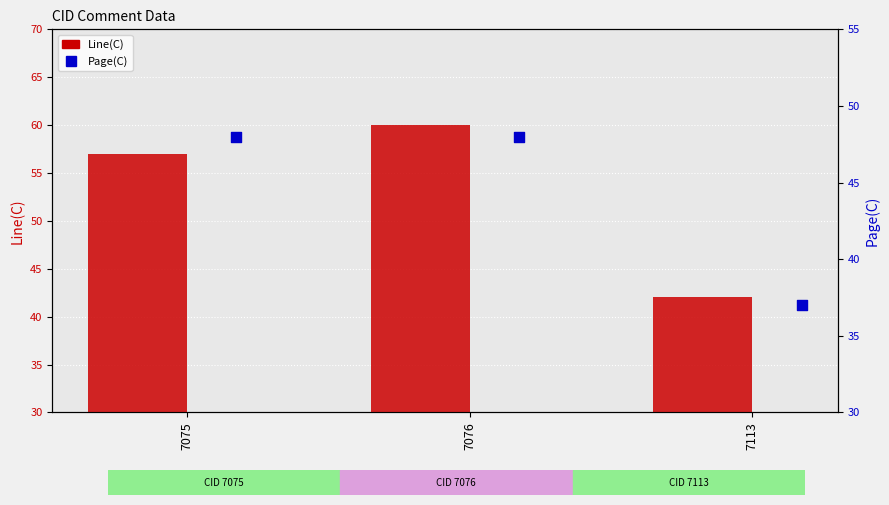

What is the total value across all series at 7113?

79